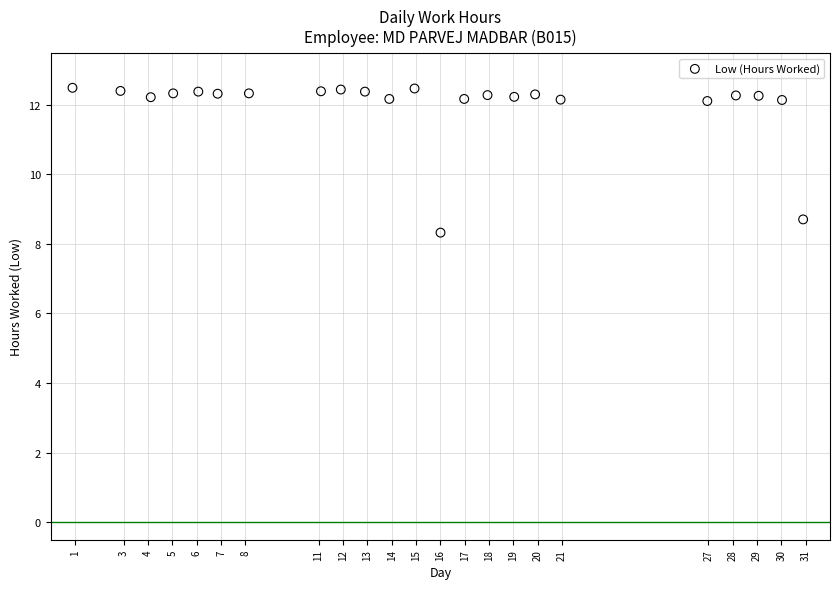

What is the range of Y values (max minus min)?

4.2